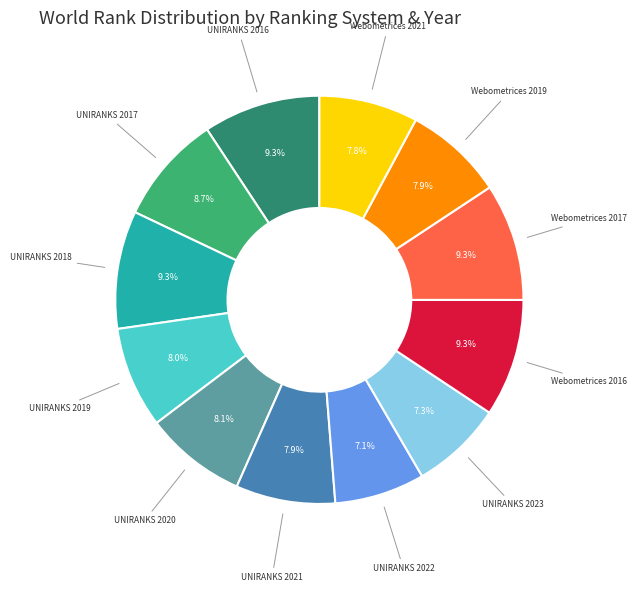

To the nearest percent, what portion does UNIRANKS 2020 represent?

8%